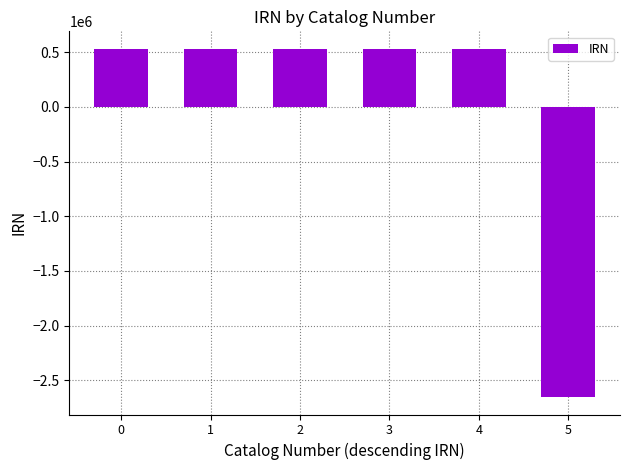

The chart shows a value of 691253.8 at 3. True or false?

False